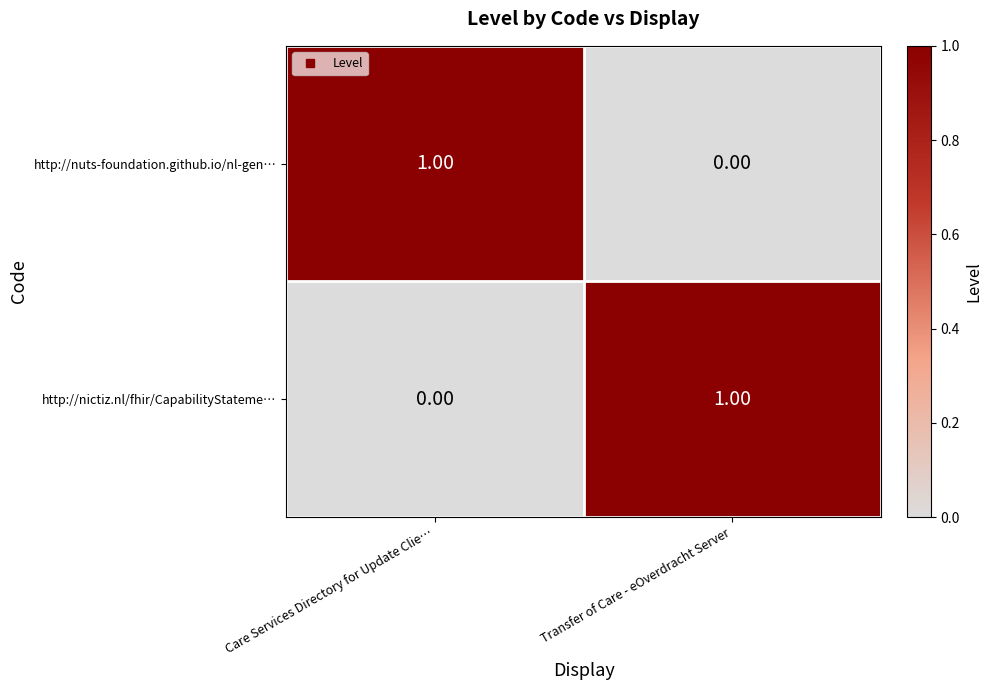

Rank the categories by http://nuts-foundation.github.io/nl-gen… value from highest to lowest.

Care Services Directory for Update Clie…, Transfer of Care - eOverdracht Server